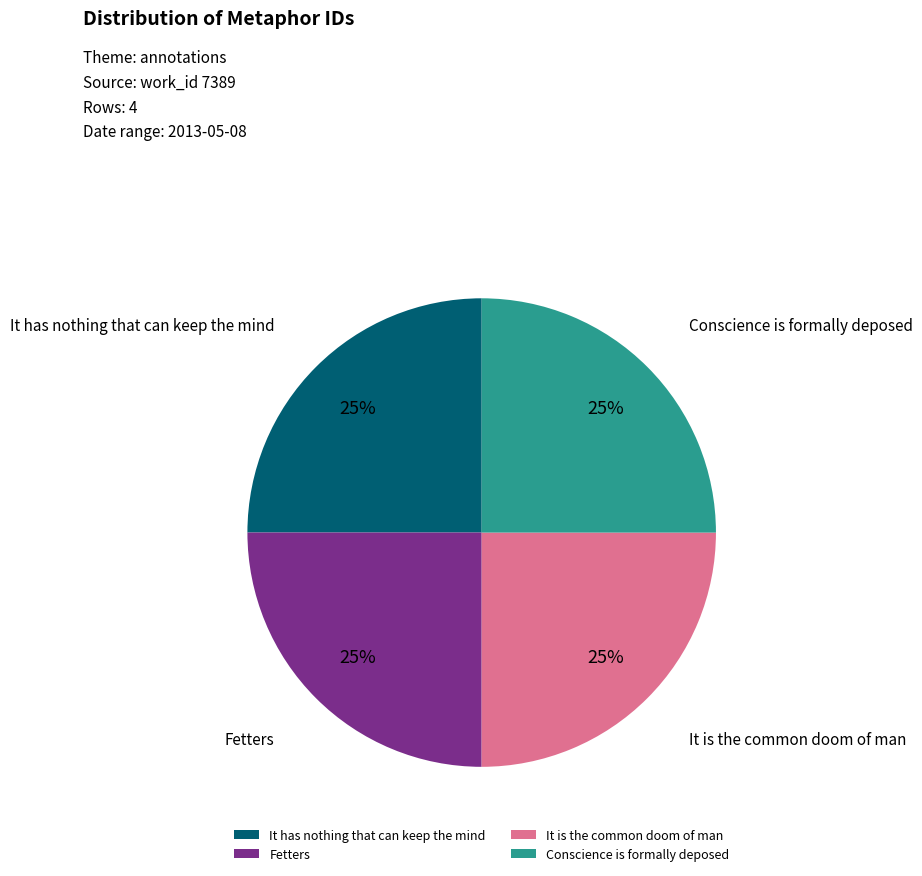

How many segments does this pie chart have?

4